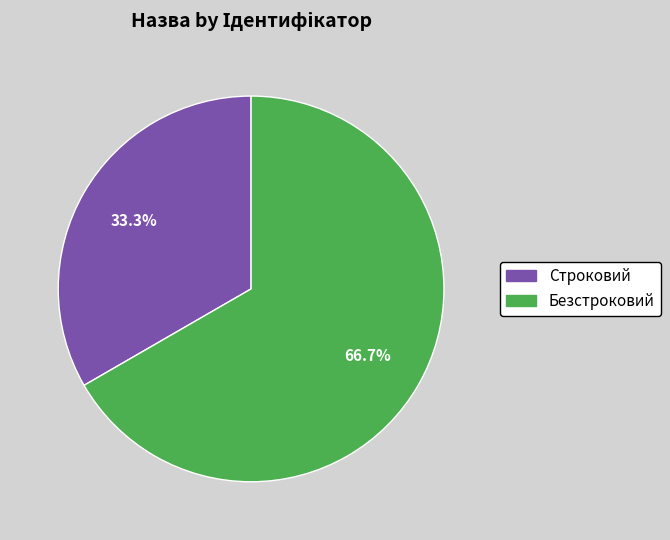

To the nearest percent, what portion does Строковий represent?

33%